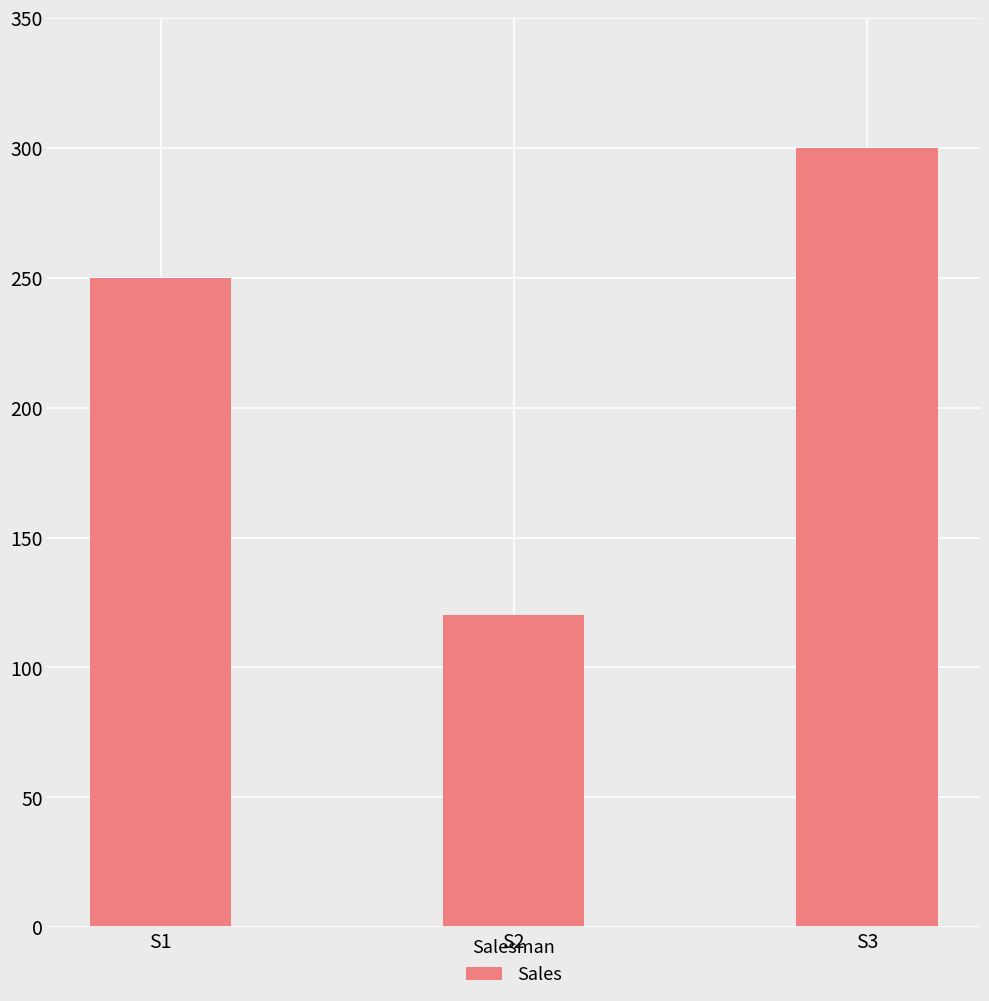

What is the greatest value displayed?

300